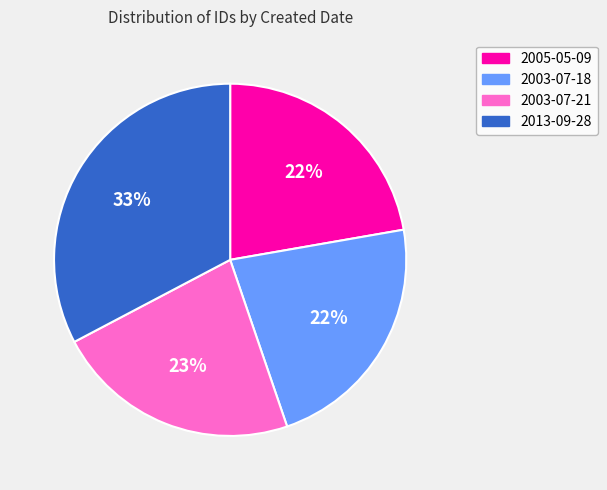

Which has a higher value, 2005-05-09 or 2013-09-28?

2013-09-28